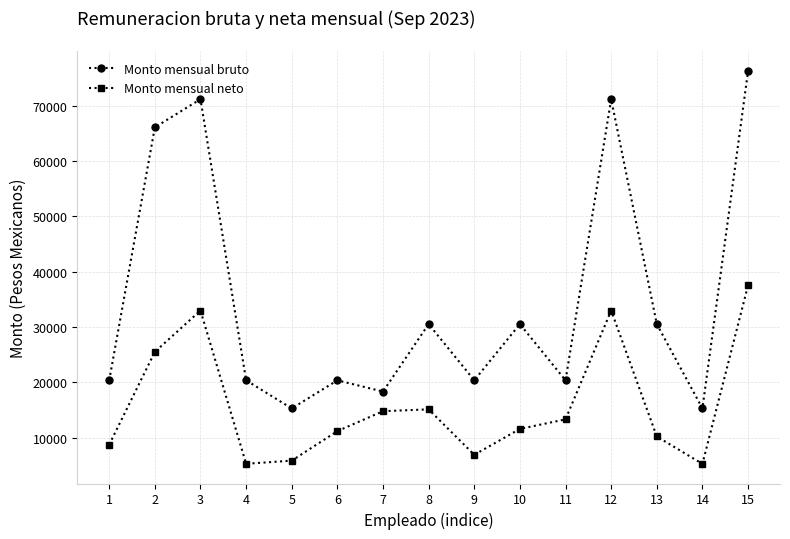

True or false: Monto mensual neto and Monto mensual bruto cross at least once.

False